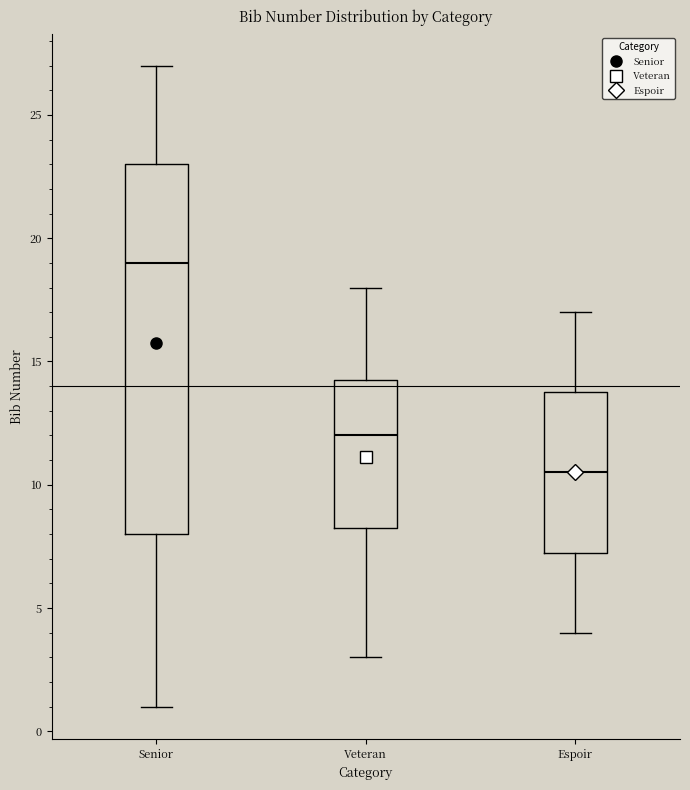

Comparing the boxes themselves (not the whiskers), which one is the tallest?

Senior